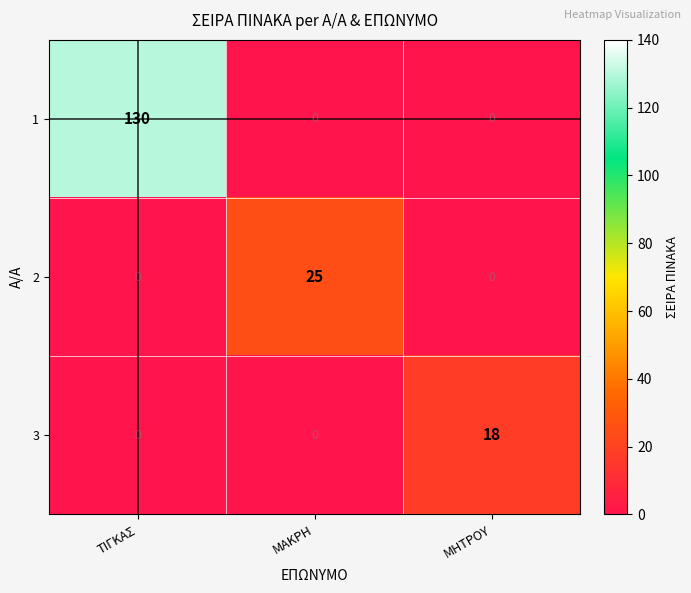

Reading left to right, list all the values displayed in this chart.

1: ΤΙΓΚΑΣ=130	ΜΑΚΡΗ=0	ΜΗΤΡΟΥ=0
2: ΤΙΓΚΑΣ=0	ΜΑΚΡΗ=25	ΜΗΤΡΟΥ=0
3: ΤΙΓΚΑΣ=0	ΜΑΚΡΗ=0	ΜΗΤΡΟΥ=18